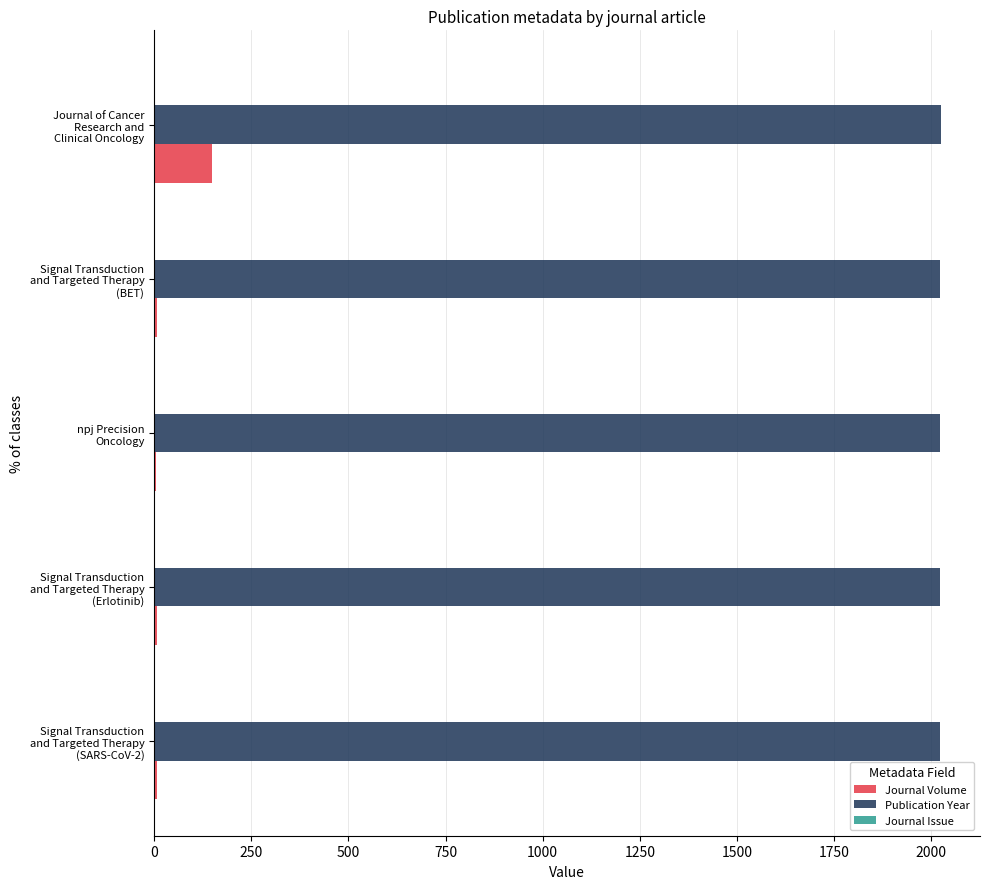

Which series has the largest total across all categories?

Publication Year